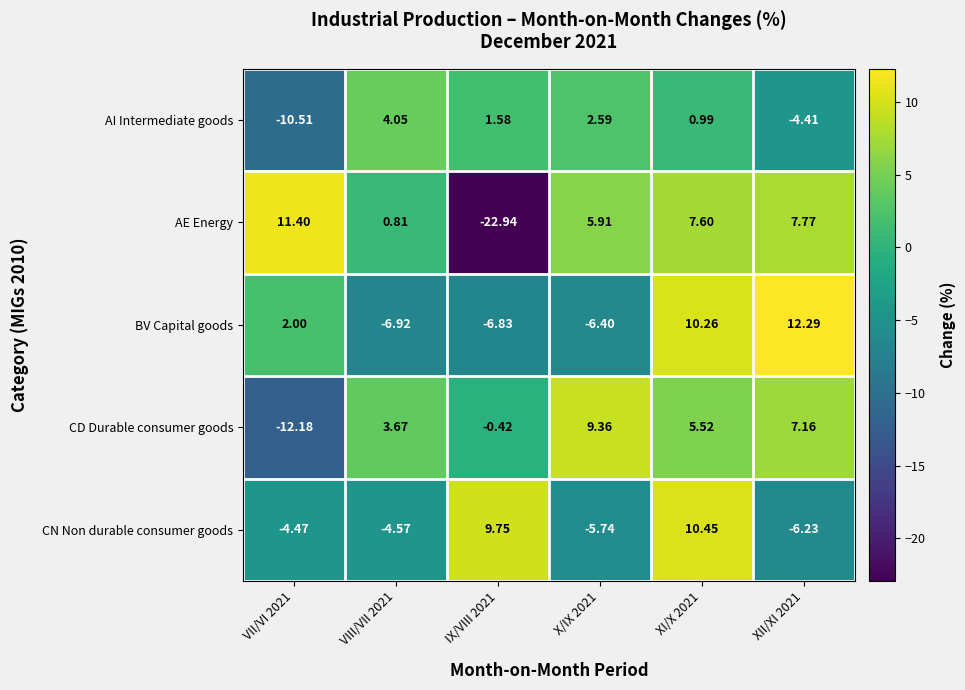

At VII/VI 2021, list the series in order from smallest to largest.

CD Durable consumer goods, AI Intermediate goods, CN Non durable consumer goods, BV Capital goods, AE Energy